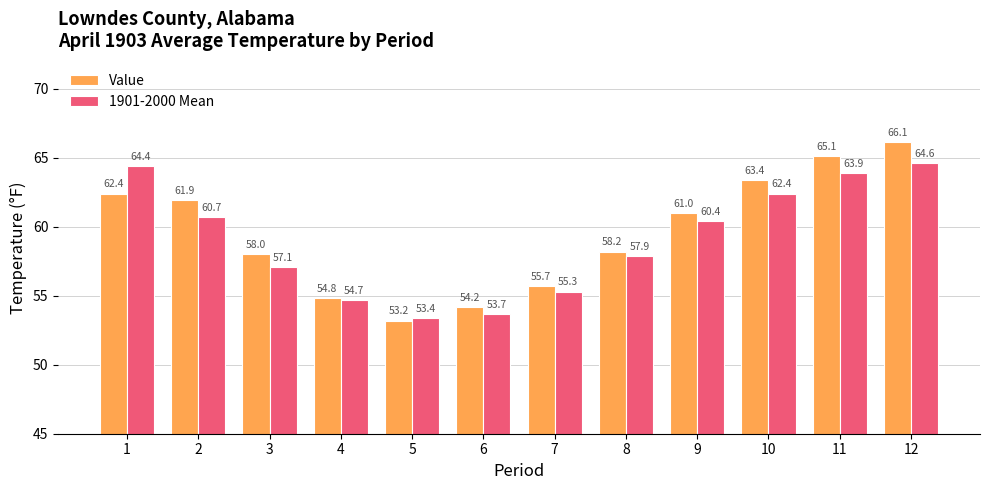

What is the spread (max minus min) of values at 1?

2.0